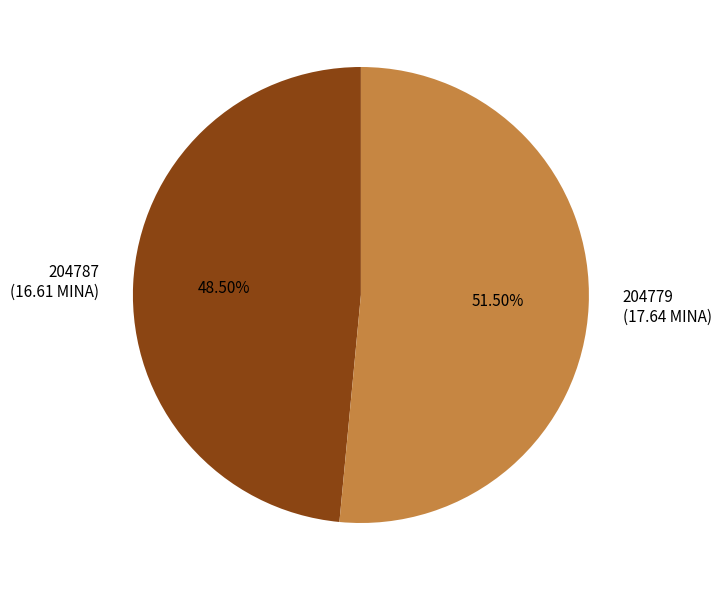

What is the smallest slice in the pie chart?

204787